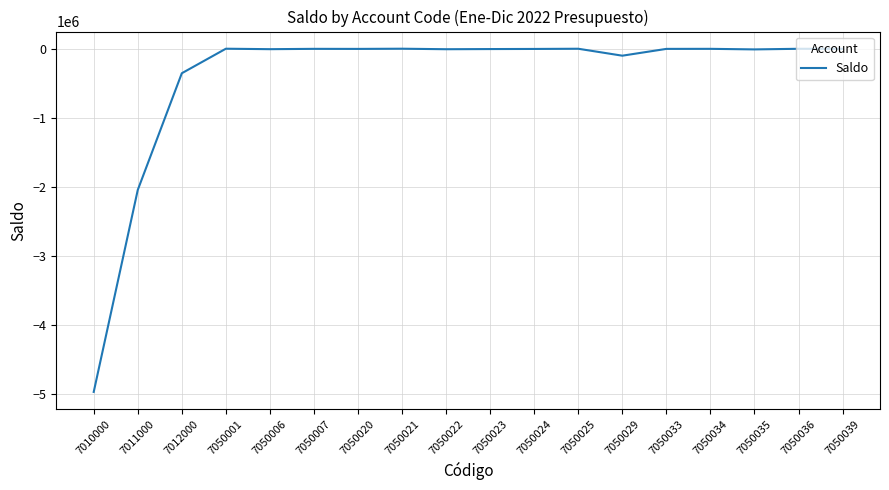

Where is the data nearest to the value -2484872?

7011000